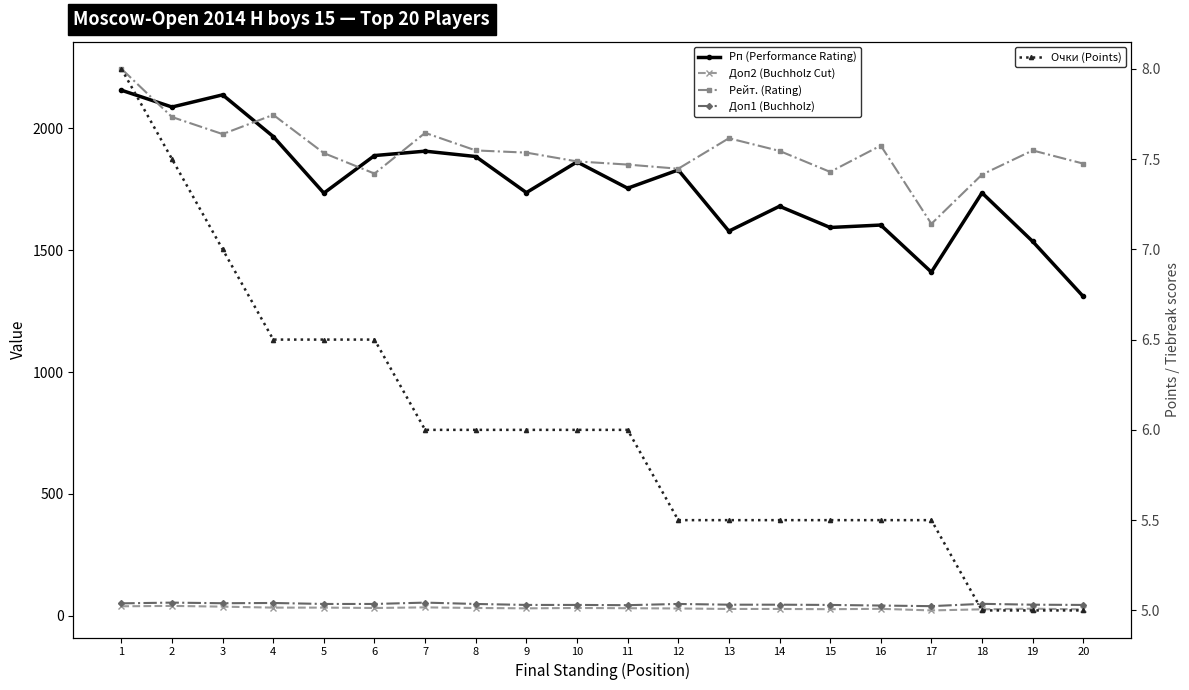

Where is Доп1 (Buchholz) nearest to the value 47?

13